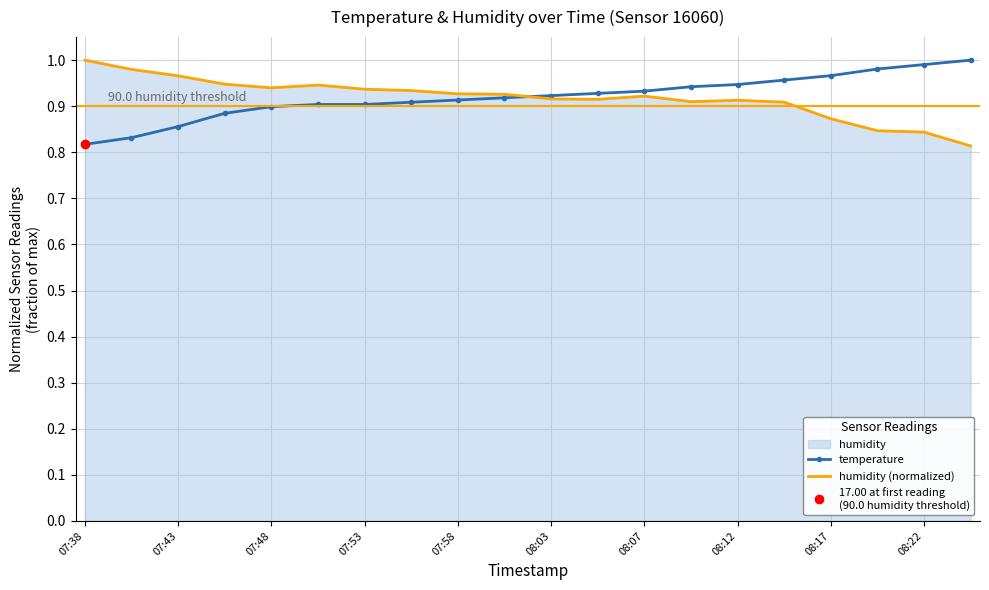

True or false: humidity (normalized) has more than 2 points higher than both neighbors.

True